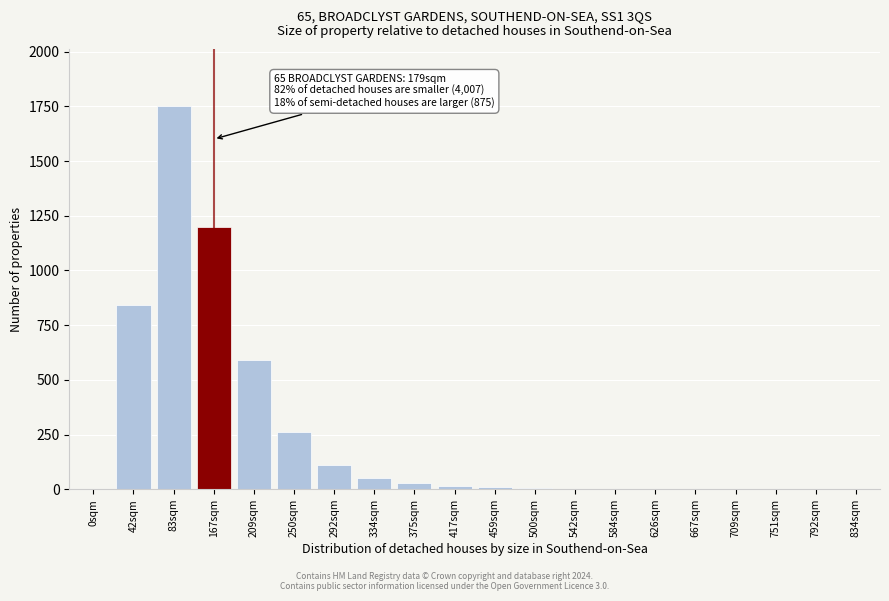

The chart shows a value of 1750 at 83sqm. True or false?

True